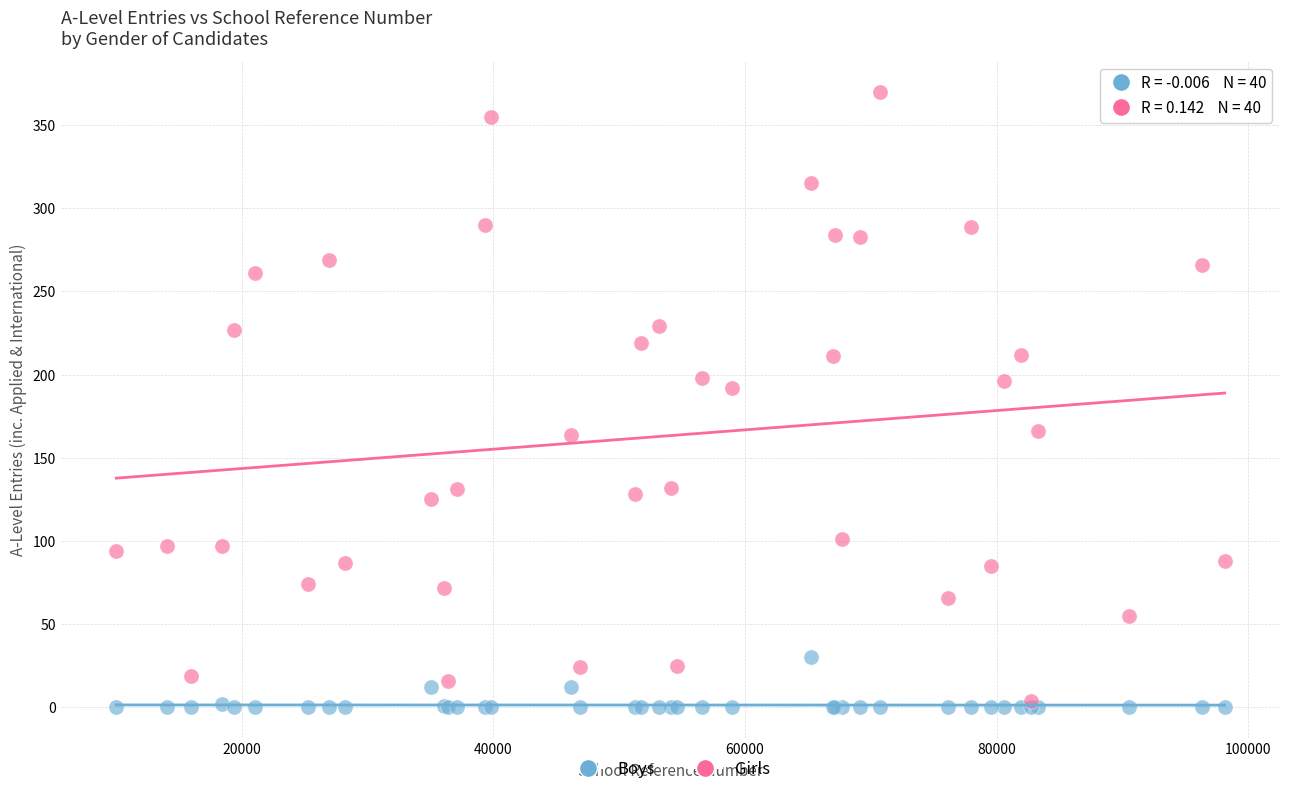

What are all the series names shown in the legend?

Boys, Girls